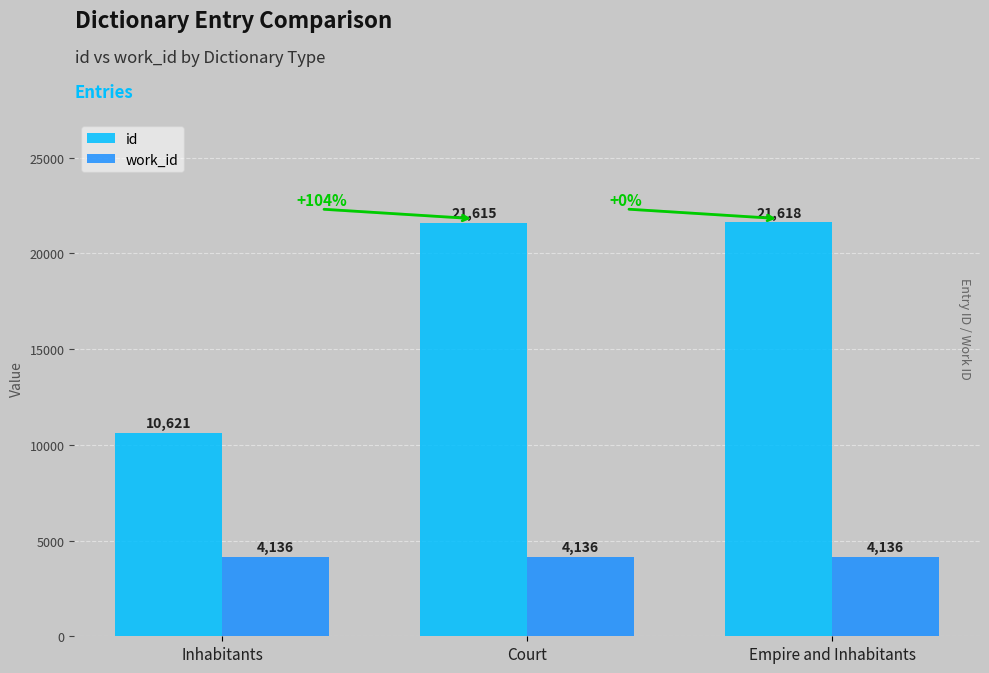

What is the greatest value displayed?

21618